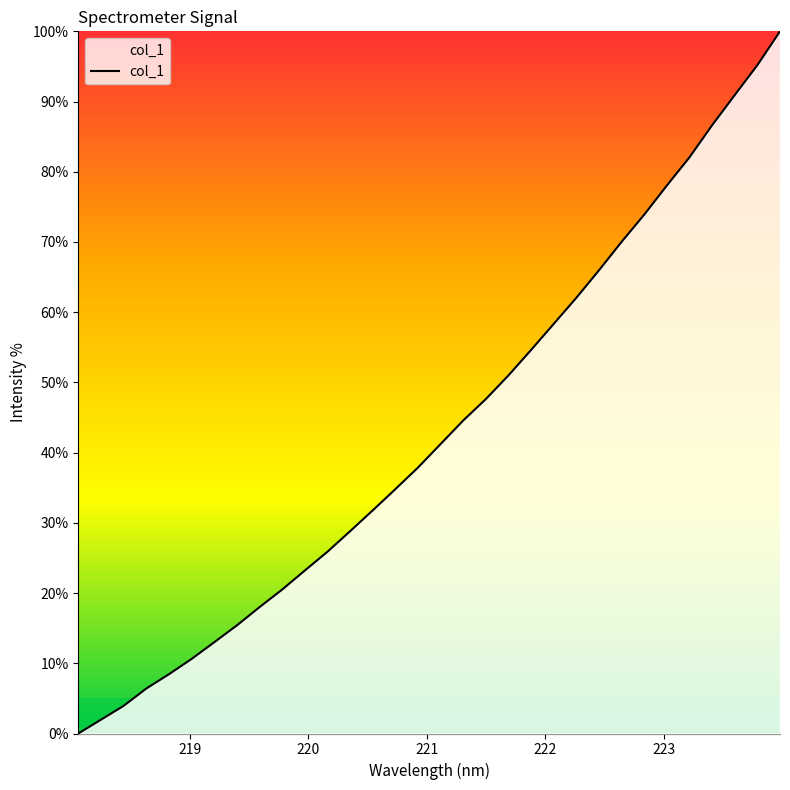

What is the difference between the maximum and minimum values?

100.0